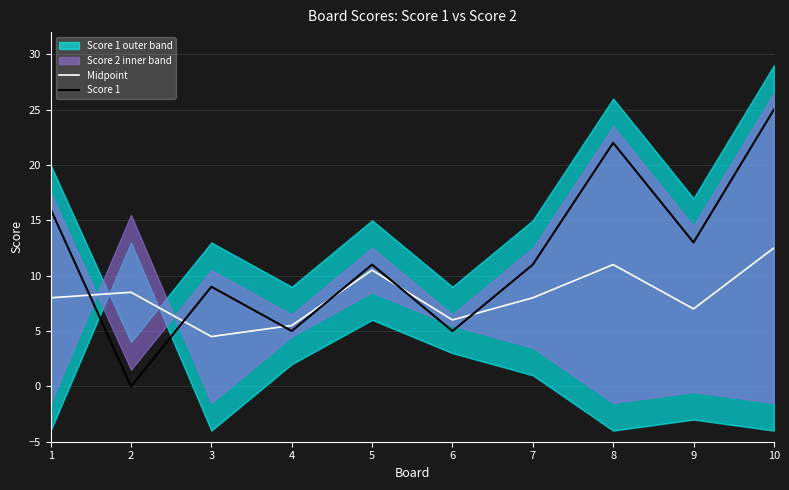

At which label is Score 1 closest to 12?

5